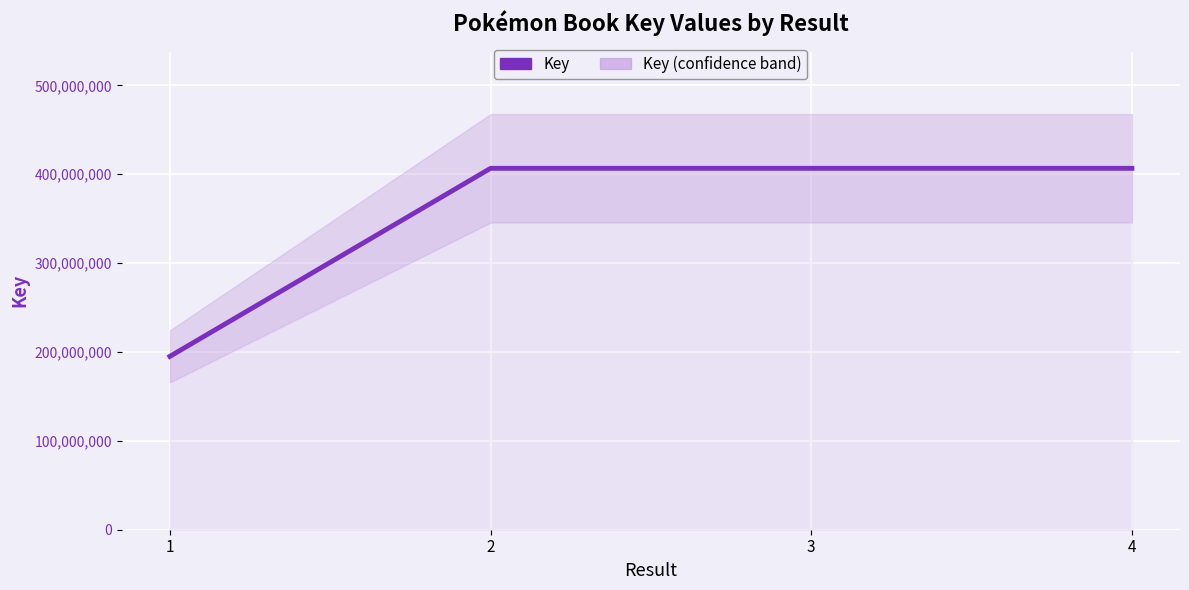

What is the sum of all values?

1414797320